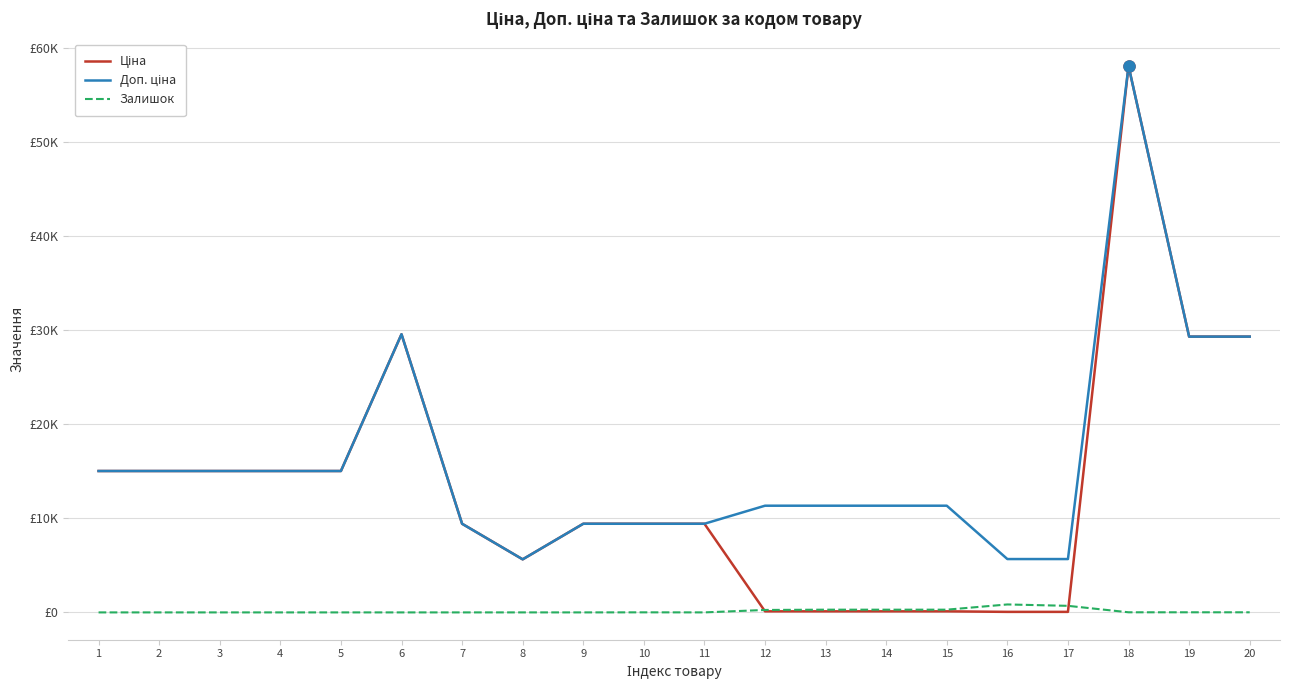

Is this an area chart (filled region under the line)?

No